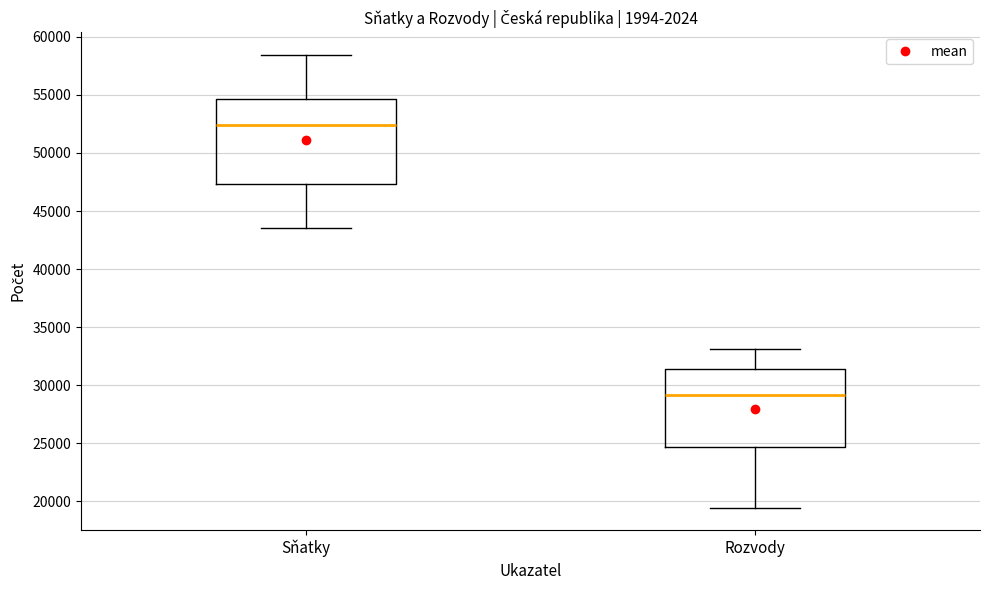

Reading left to right, transcribe this box plot: for each box, give where its median line is, the range the box spans, and where its two whiskers end, as read against the y-axis. The values are not printed on the chart, so give them approximately, as read against the axis.

Sňatky: median 52500, box 47500 to 54500, whiskers 43500 to 58500
Rozvody: median 29000, box 24500 to 31500, whiskers 19500 to 33000